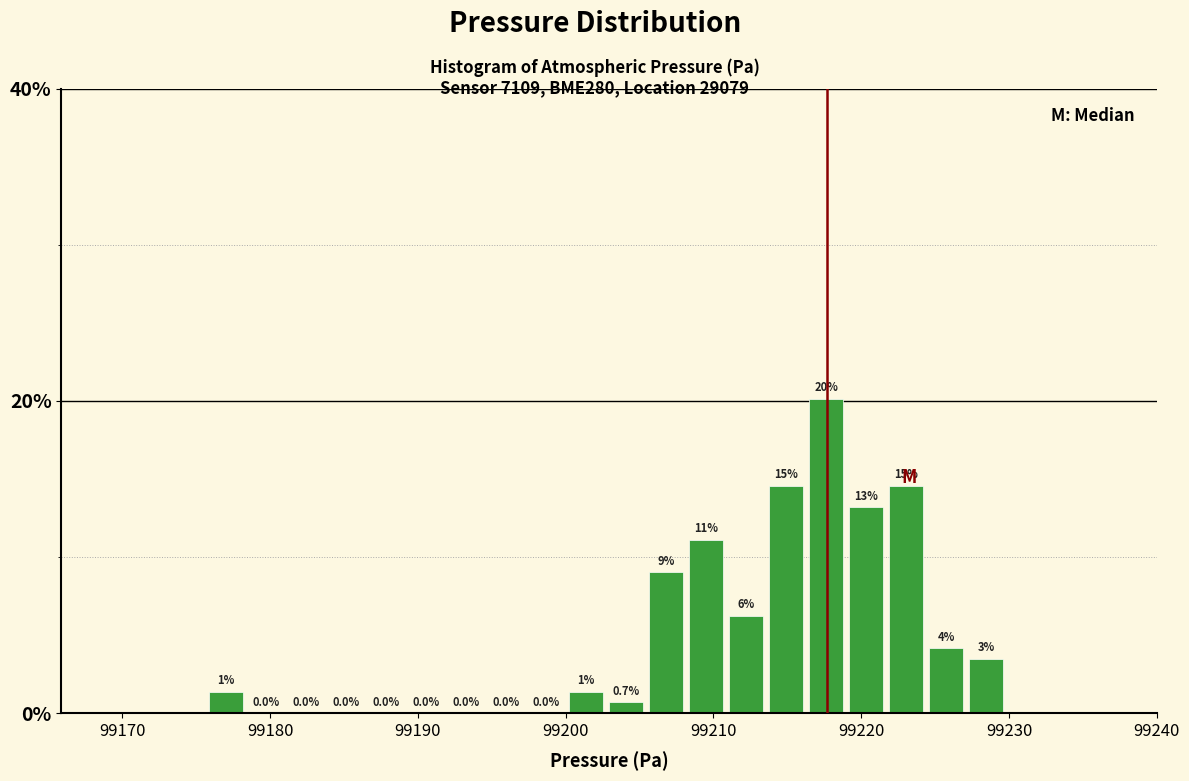

Around what value on the x-axis is the tallest bar? Give the approximate position of its centre, as read against the axis.

99218